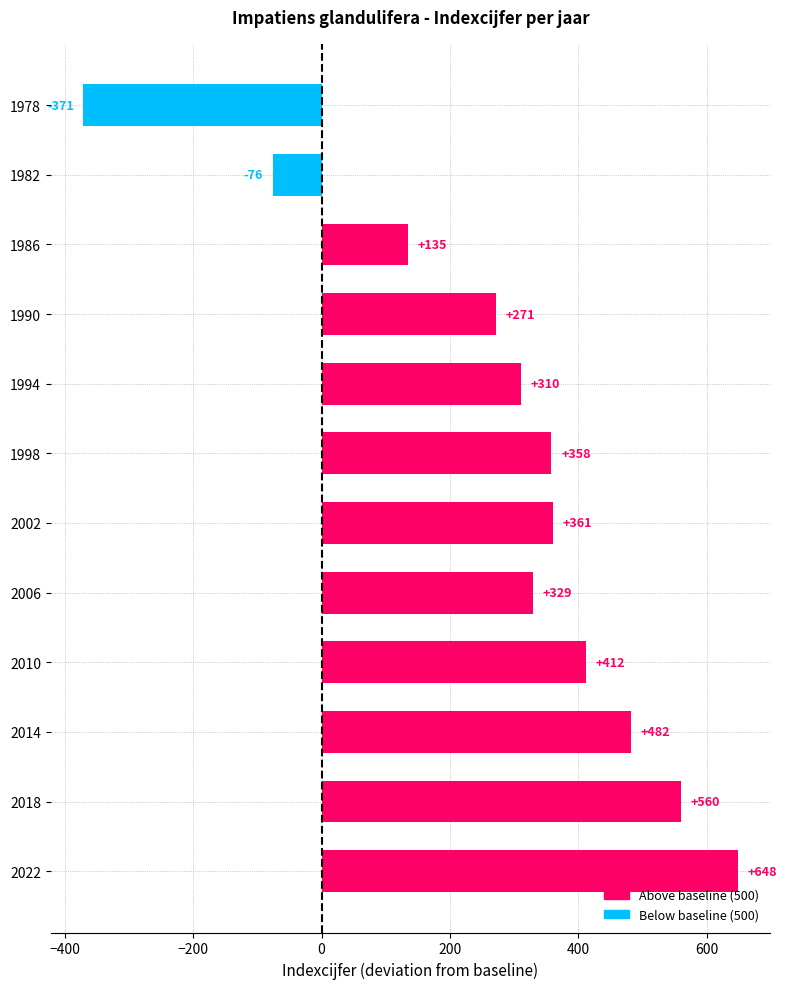

What is the approximate value at 1982, to the nearest 50?

-100